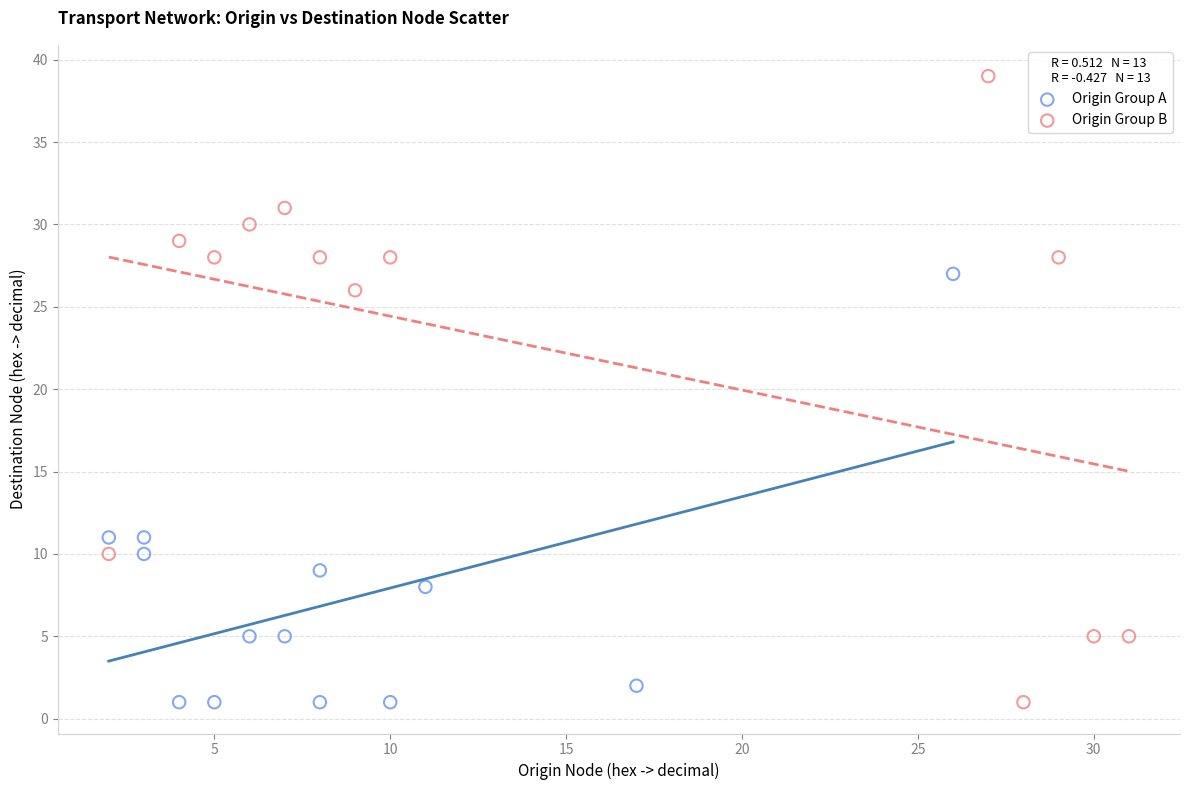

Which series has the largest Y range (max minus min)?

Origin Group B